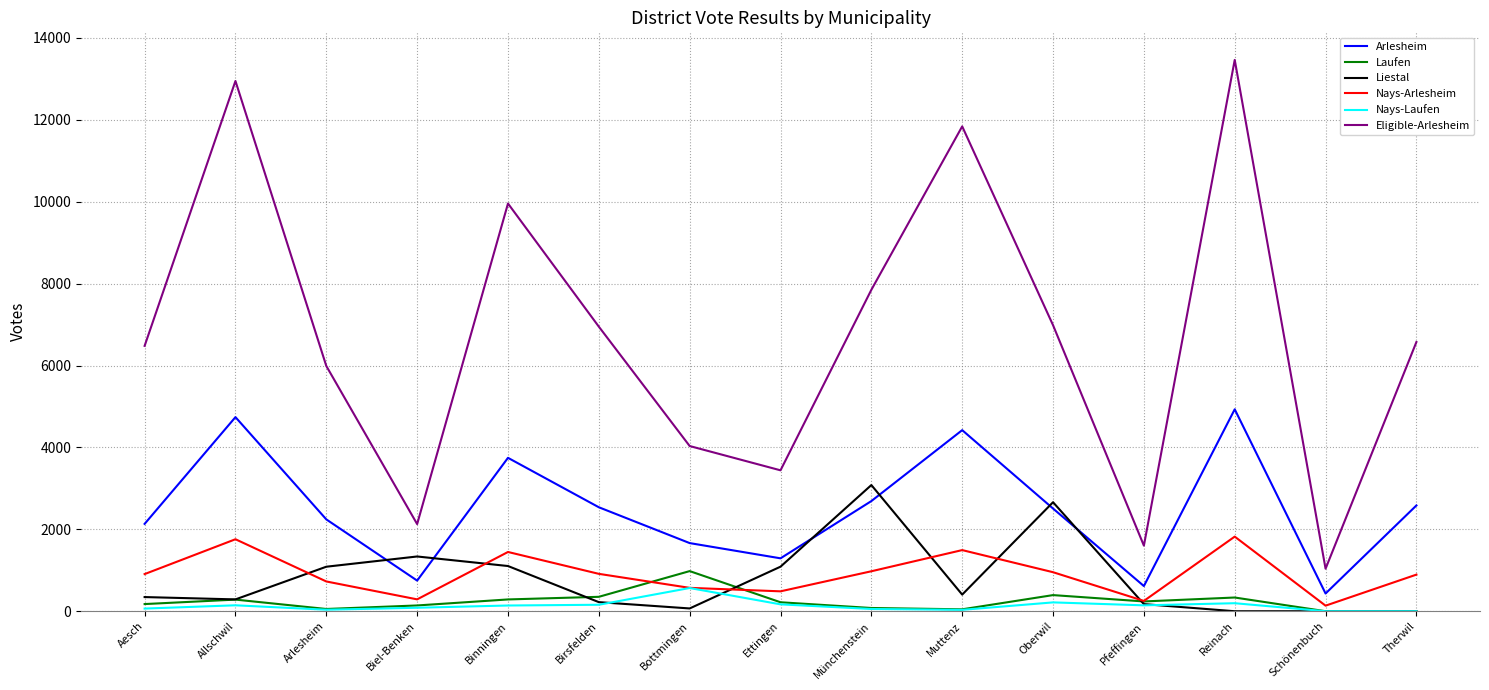

How many lines are shown in the chart?

6